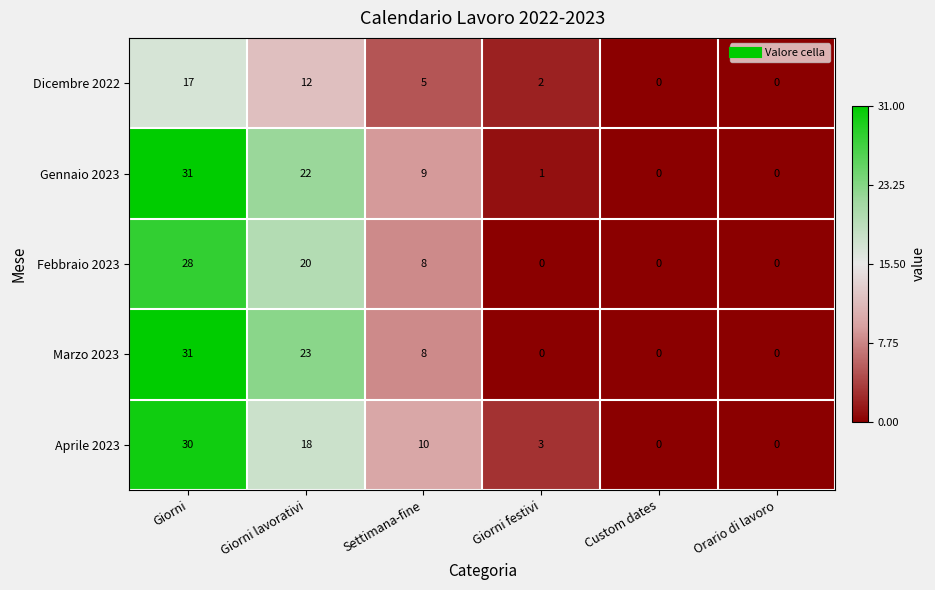

What is the maximum value for Gennaio 2023?

31